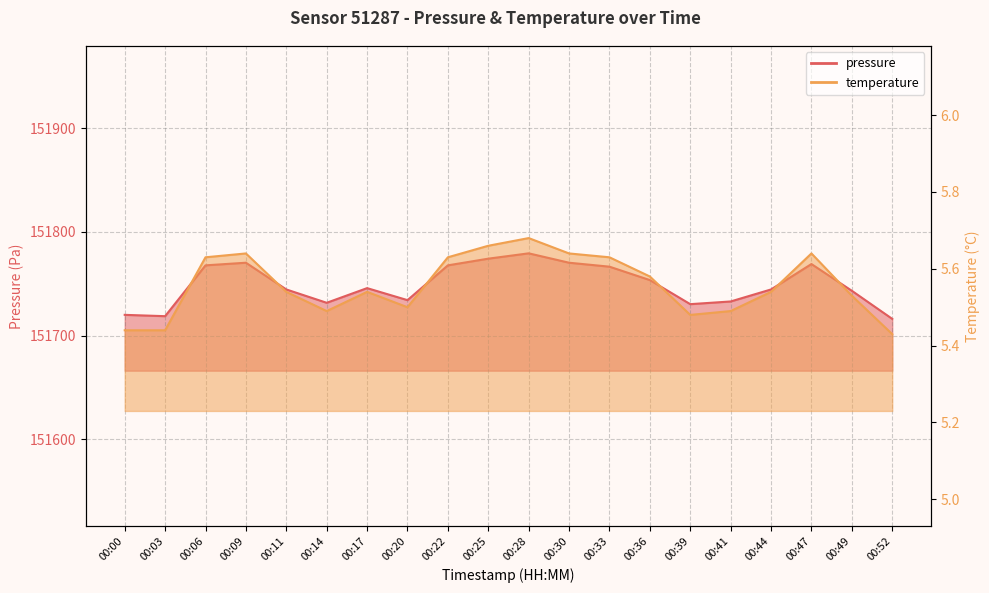

True or false: pressure and temperature cross at least once.

False